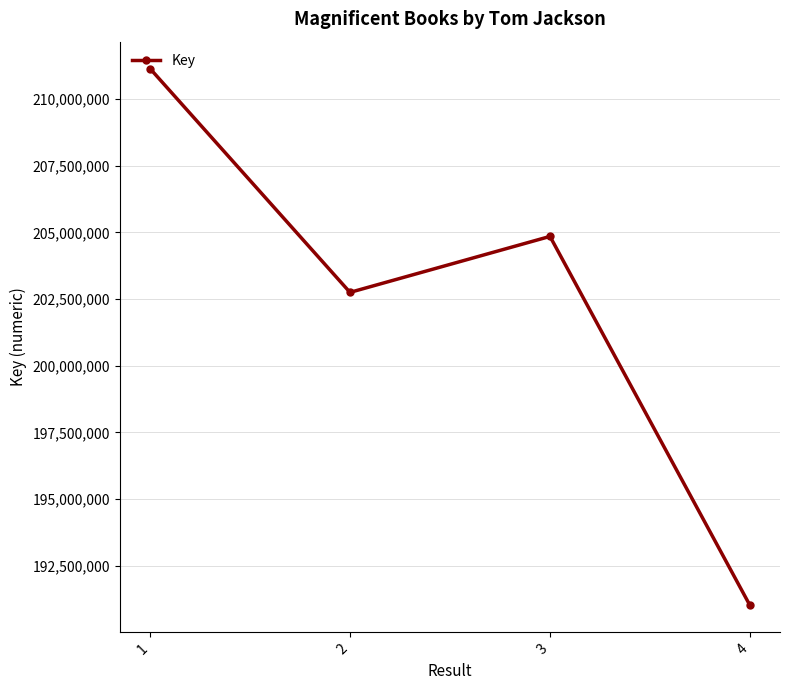

The value at 4 is 301671400. True or false?

False